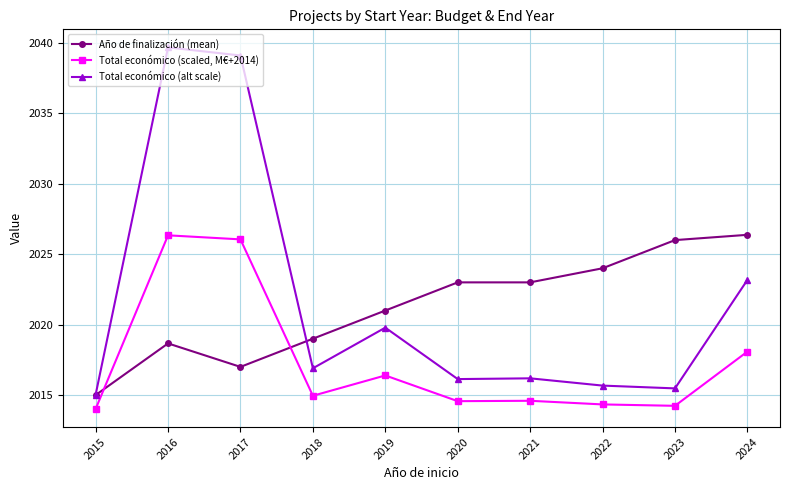

What is the difference between the second highest and second lowest values in the Año de finalización (mean) series?

9.0